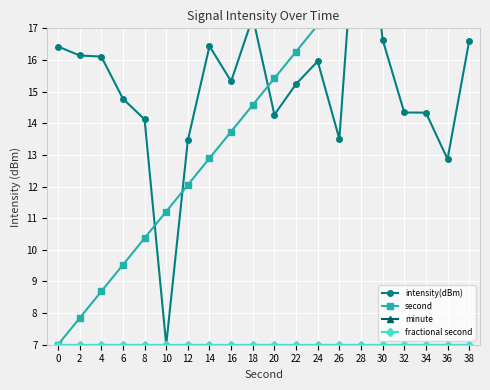

Which series has the largest total across all categories?

intensity(dBm)